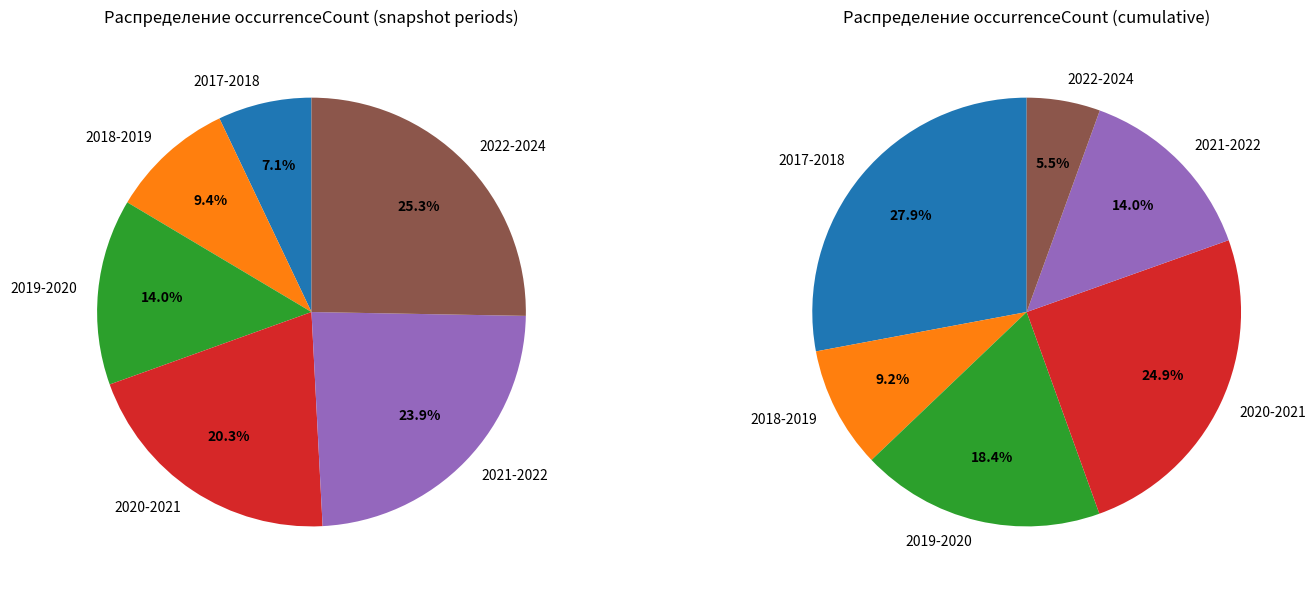

True or false: 2021-2022 accounts for 24% of the total.

True